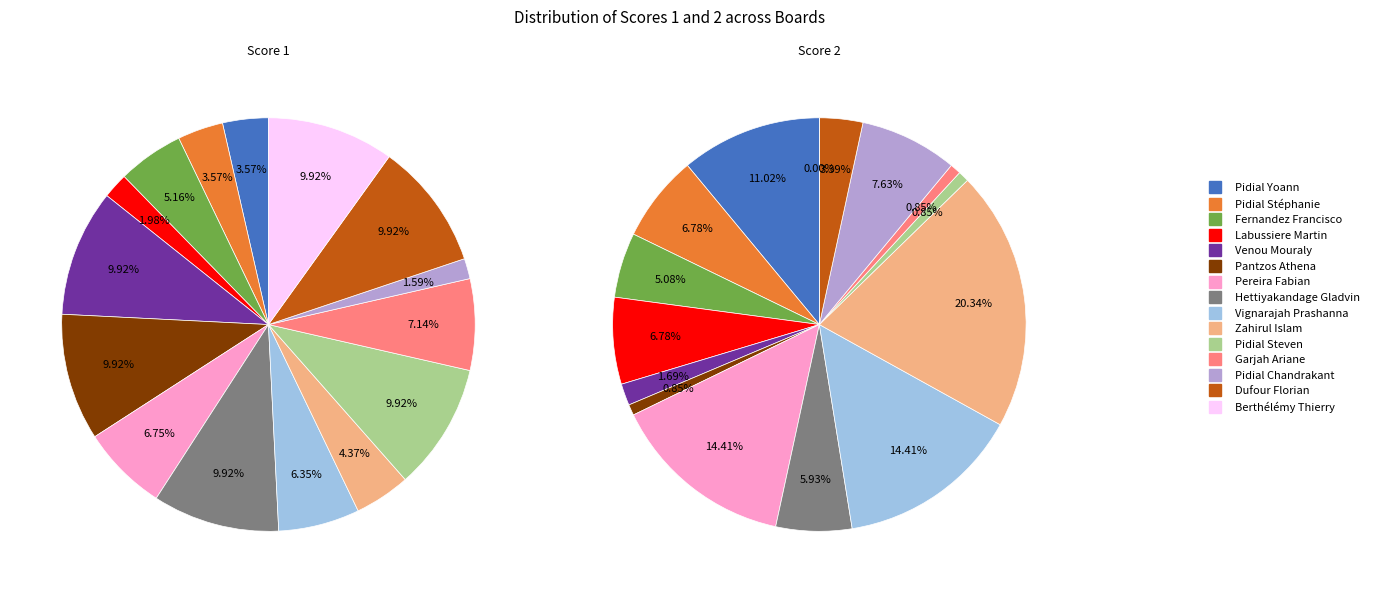

How many slices are in this pie chart?

15